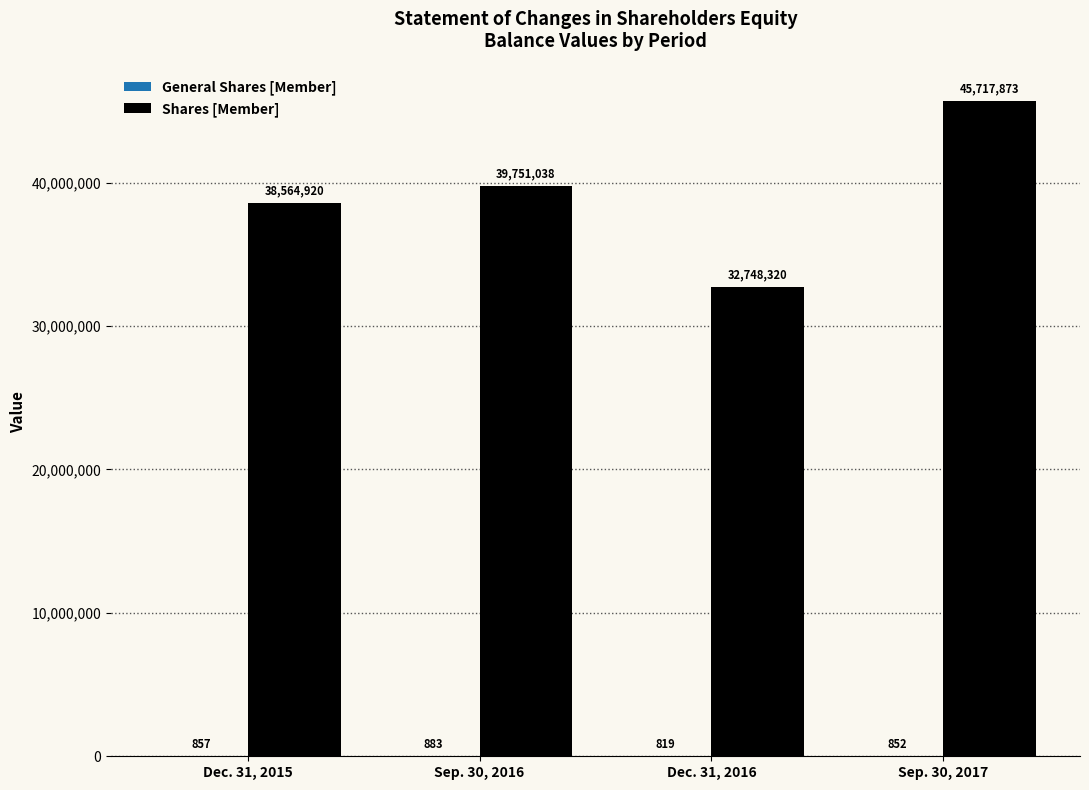

What is the highest value of the Shares [Member] series?

45717873